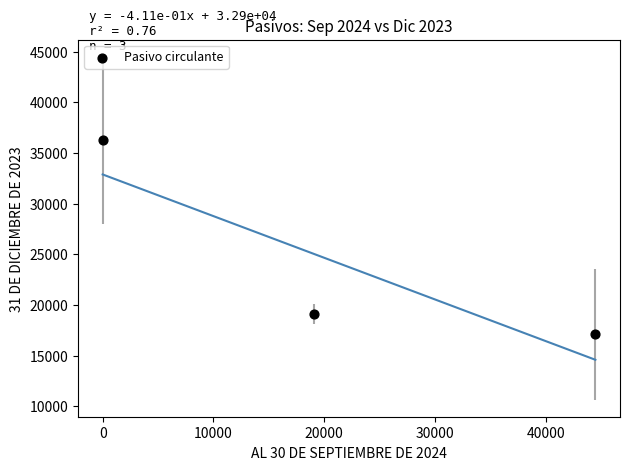

What Y value in the scatter plot is closest to 26689?

19113.0